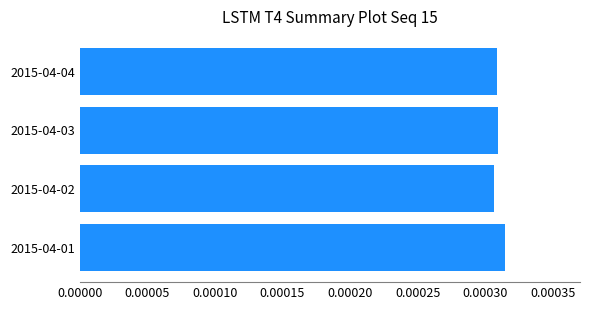

Count the values in the range 0 to 1.

4